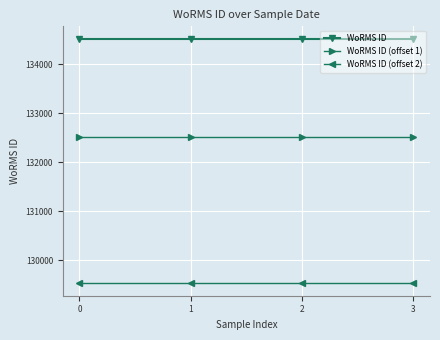

True or false: WoRMS ID (offset 1) has more than 1 points higher than both neighbors.

False